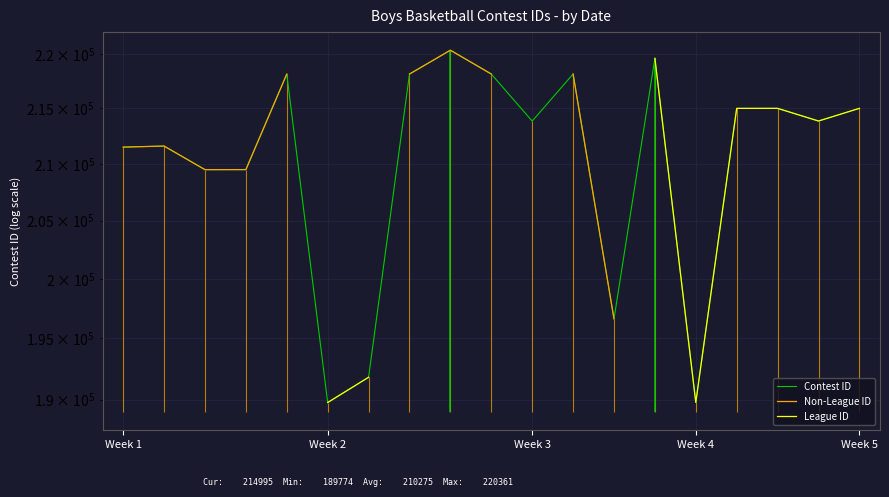

Which series changed the most between 11 and 12?

Contest ID